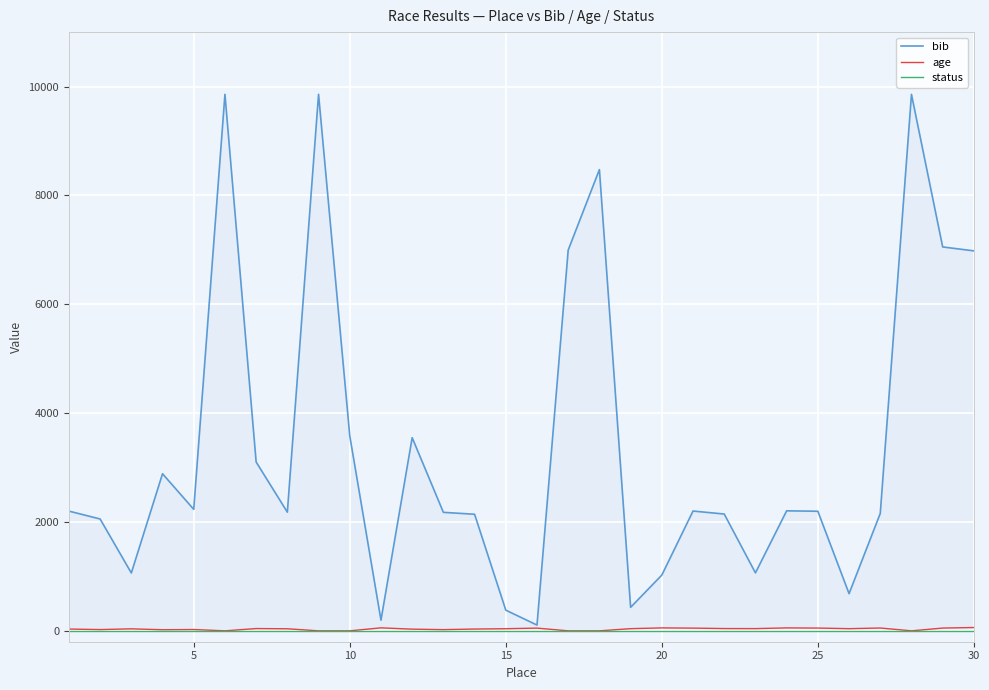

What are all the series names shown in the legend?

bib, age, status